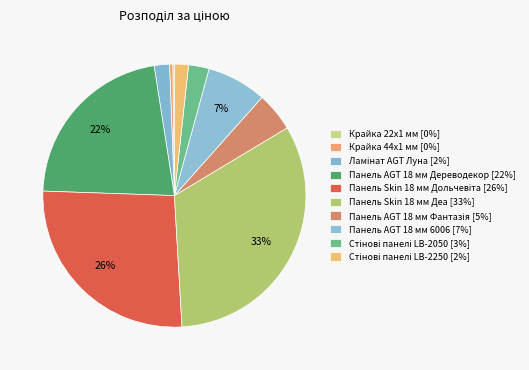

Rank the categories by value from highest to lowest.

Панель Skin 18 мм Деа, Панель Skin 18 мм Дольчевіта, Панель AGT 18 мм Дереводекор, Панель AGT 18 мм 6006, Панель AGT 18 мм Фантазія, Стінові панелі LB-2050, Ламінат AGT Луна, Стінові панелі LB-2250, Крайка 44x1 мм, Крайка 22x1 мм